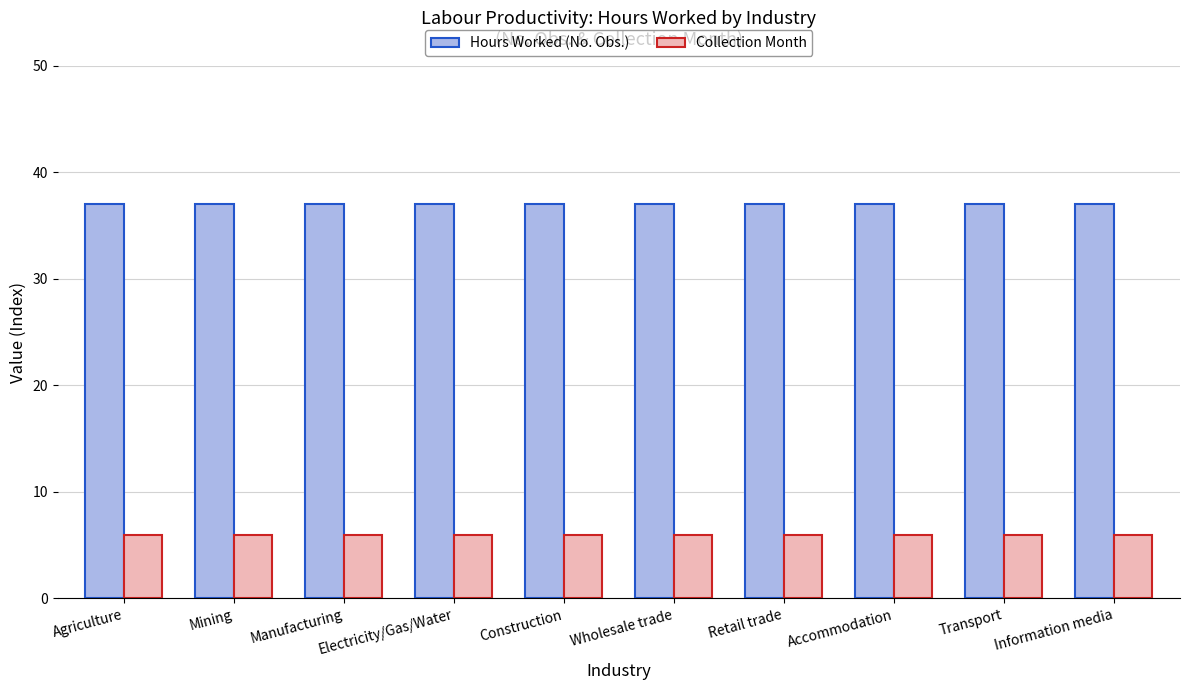

What is the average value of the Collection Month series?

6